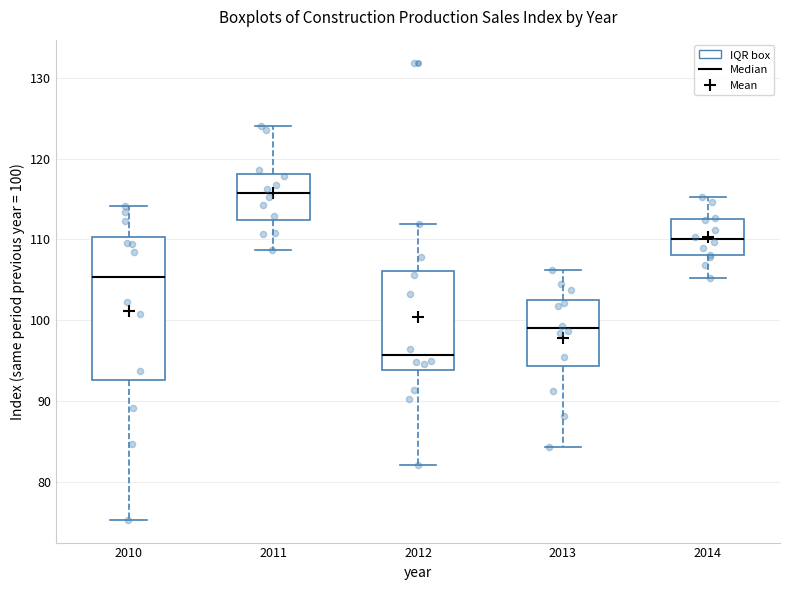

Reading left to right, transcribe this box plot: for each box, give where its median line is, the range the box spans, and where its two whiskers end, as read against the y-axis. The values are not printed on the chart, so give them approximately, as read against the axis.

2010: median 105, box 93 to 110, whiskers 75 to 114
2011: median 116, box 112 to 118, whiskers 109 to 124
2012: median 96, box 94 to 106, whiskers 82 to 112
2013: median 99, box 94 to 103, whiskers 84 to 106
2014: median 110, box 108 to 112, whiskers 105 to 115